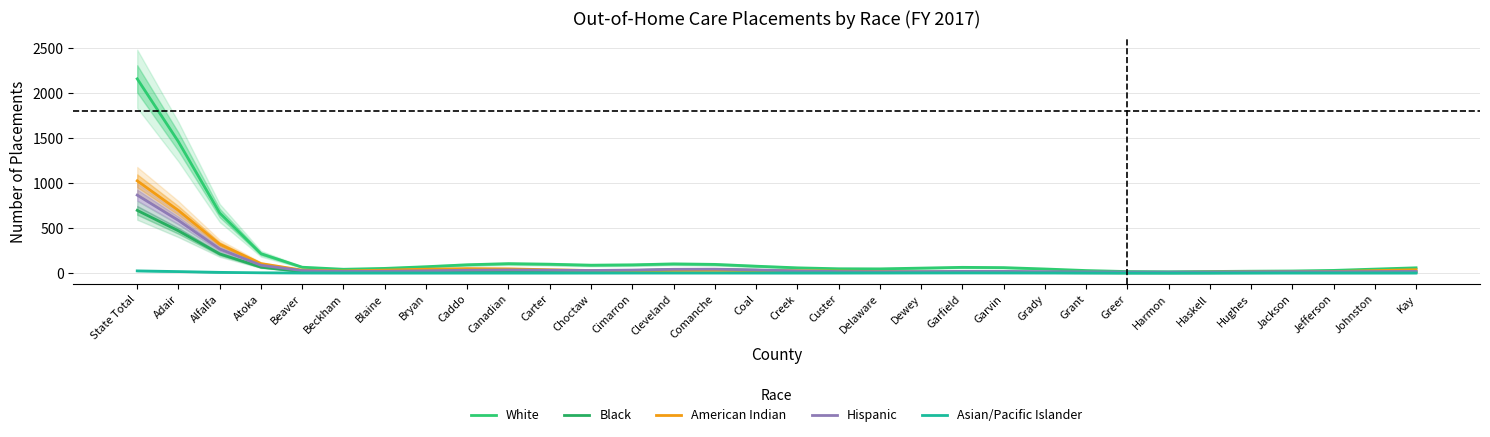

What is the value of the Hispanic point at the 14th from the left?

41.2